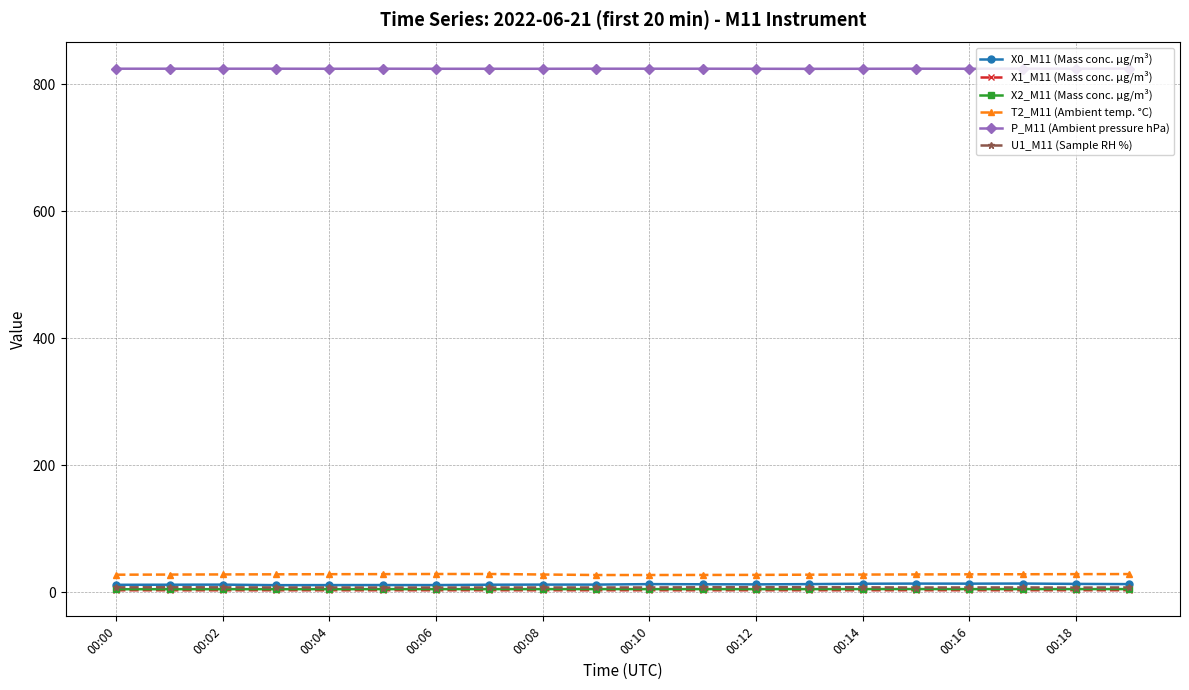

True or false: X0_M11 (Mass conc. μg/m³) has more than 0 points higher than both neighbors.

True